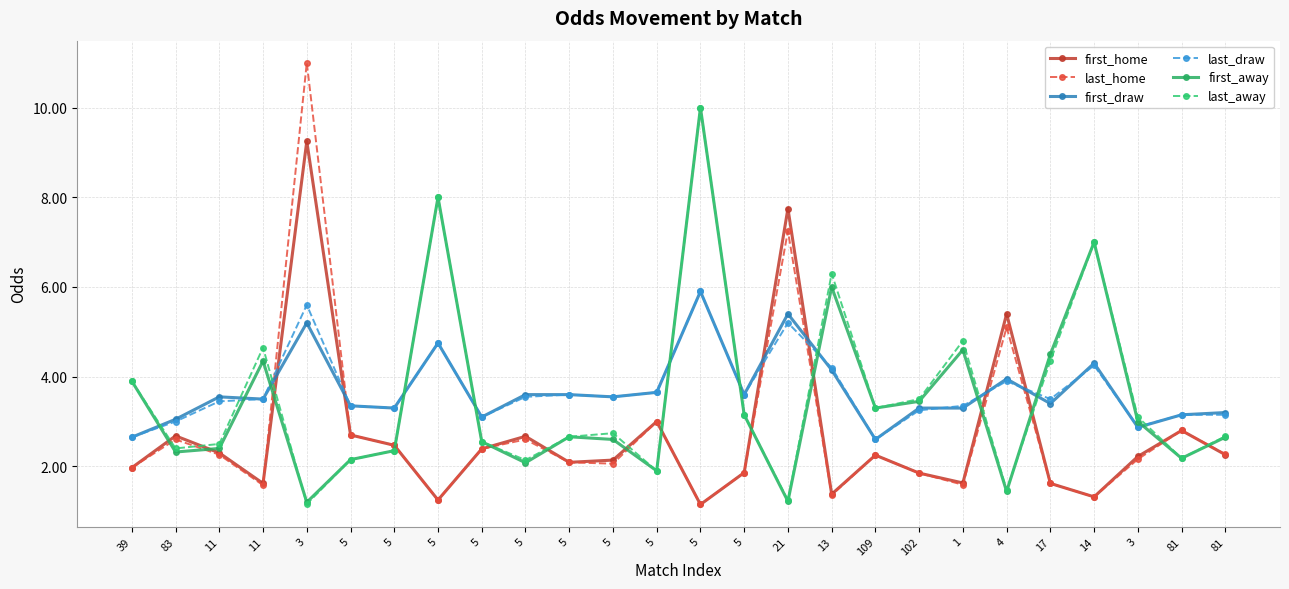

What are all the series names shown in the legend?

first_home, last_home, first_draw, last_draw, first_away, last_away